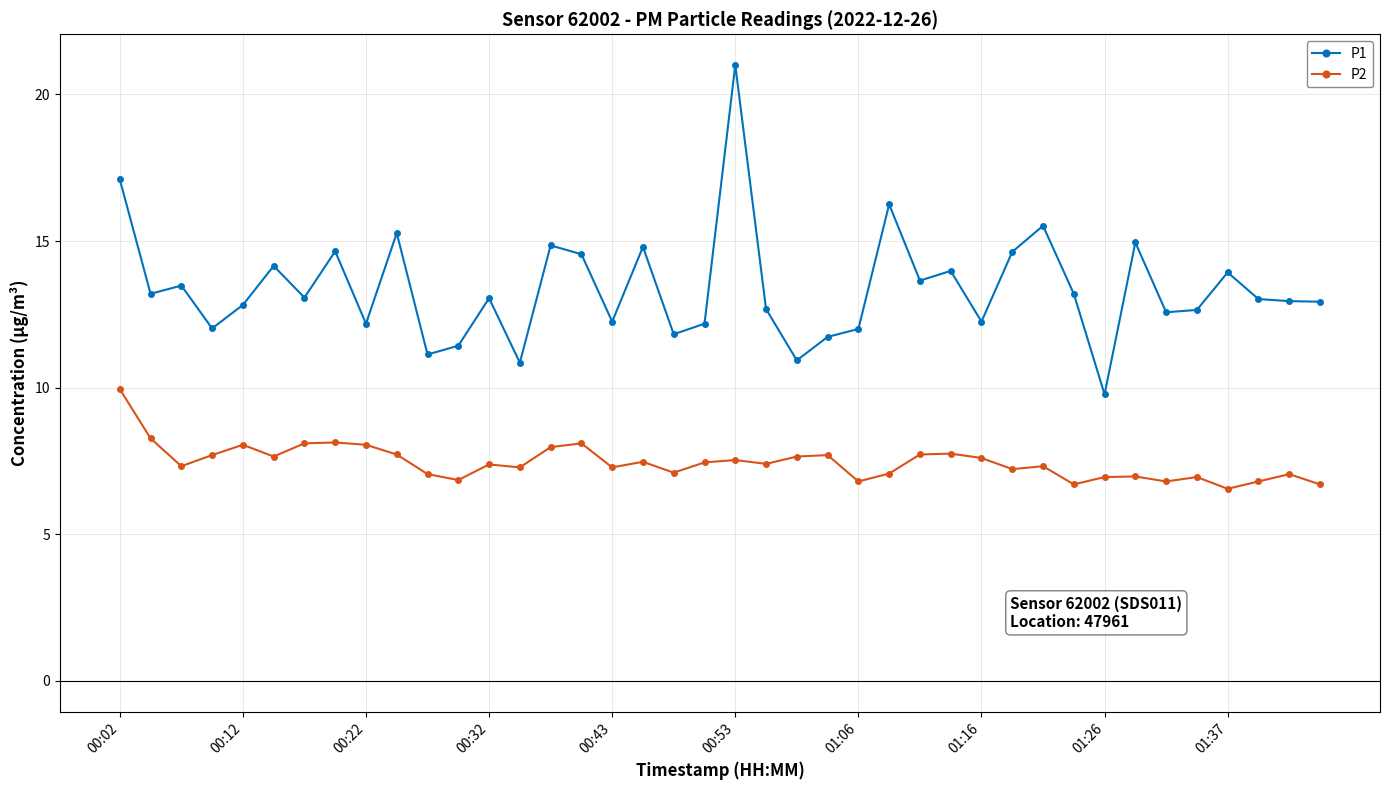

List the series in order of their peak value, highest first.

P1, P2